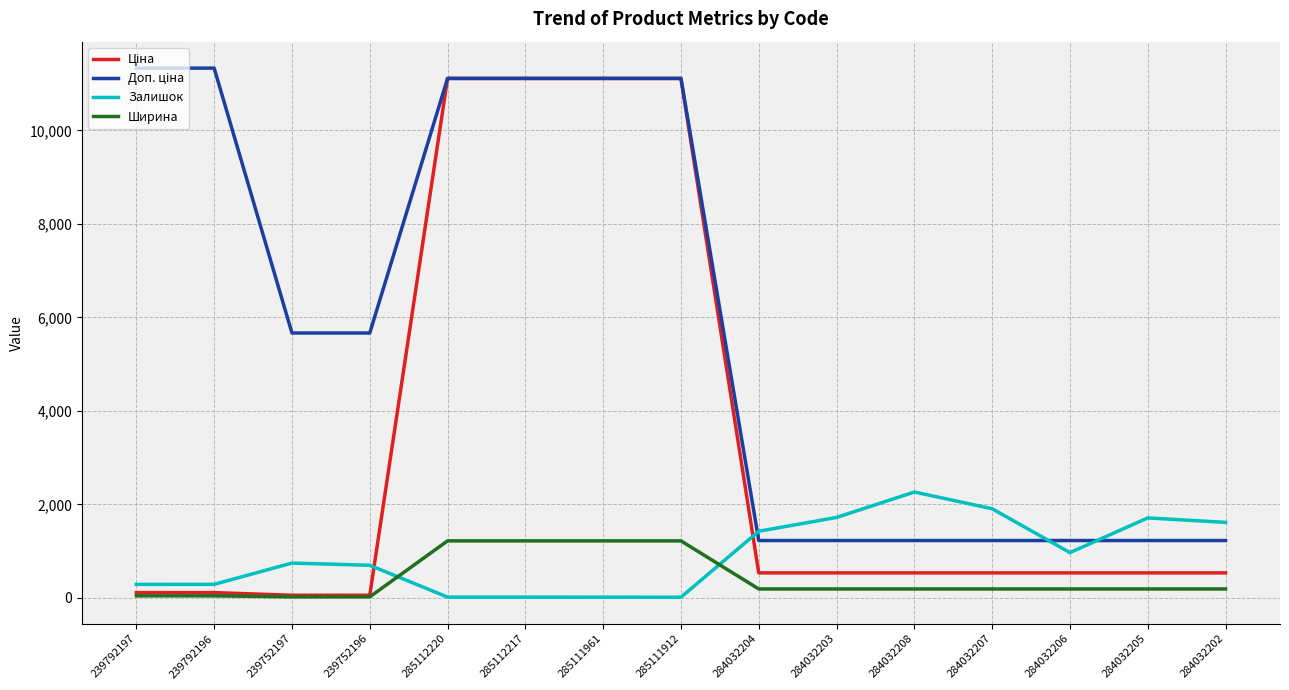

Does the chart have visible grid lines?

Yes